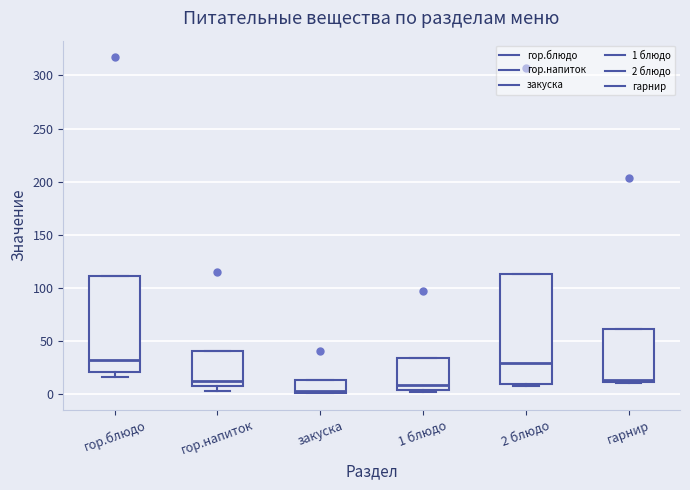

Reading left to right, read every box against the y-axis: the position of its median line, the range the box covers, and the ends of its whiskers. The values are not printed on the chart, so give them approximately, as read against the axis.

гор.блюдо: median 30, box 20 to 110, whiskers 15 to 110
гор.напиток: median 10, box 5 to 40, whiskers 0 to 40
закуска: median 5, box 0 to 15, whiskers 0 to 15
1 блюдо: median 10, box 5 to 35, whiskers 0 to 35
2 блюдо: median 30, box 10 to 115, whiskers 5 to 115
гарнир: median 15, box 10 to 60, whiskers 10 to 60